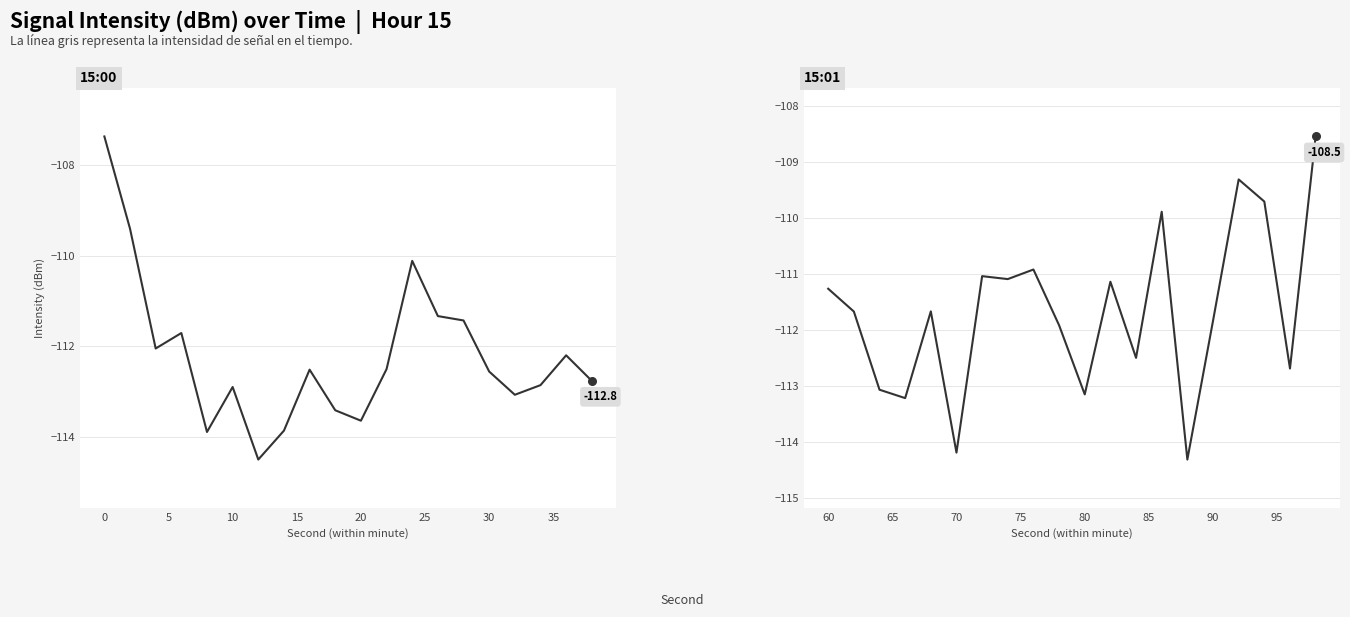

Which series reaches the minimum Y coordinate?

15:00